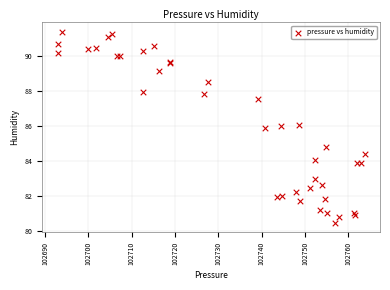

What Y value in the scatter plot is closest to 85?

84.8